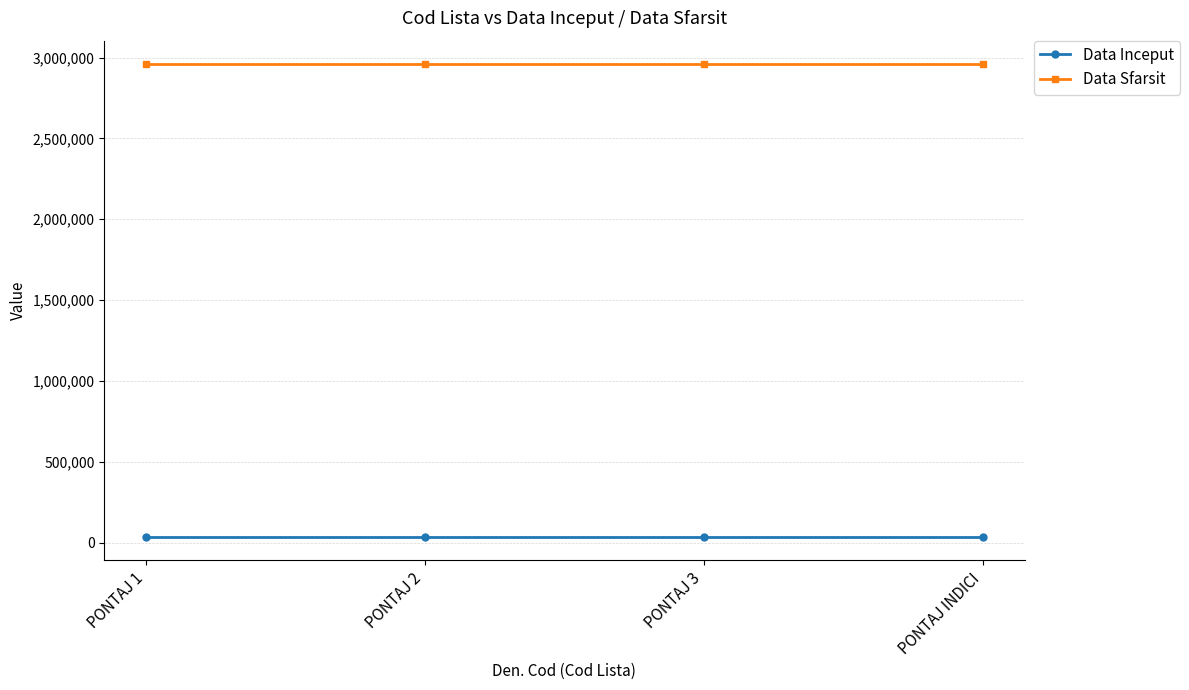

True or false: Data Inceput has more than 1 points higher than both neighbors.

False